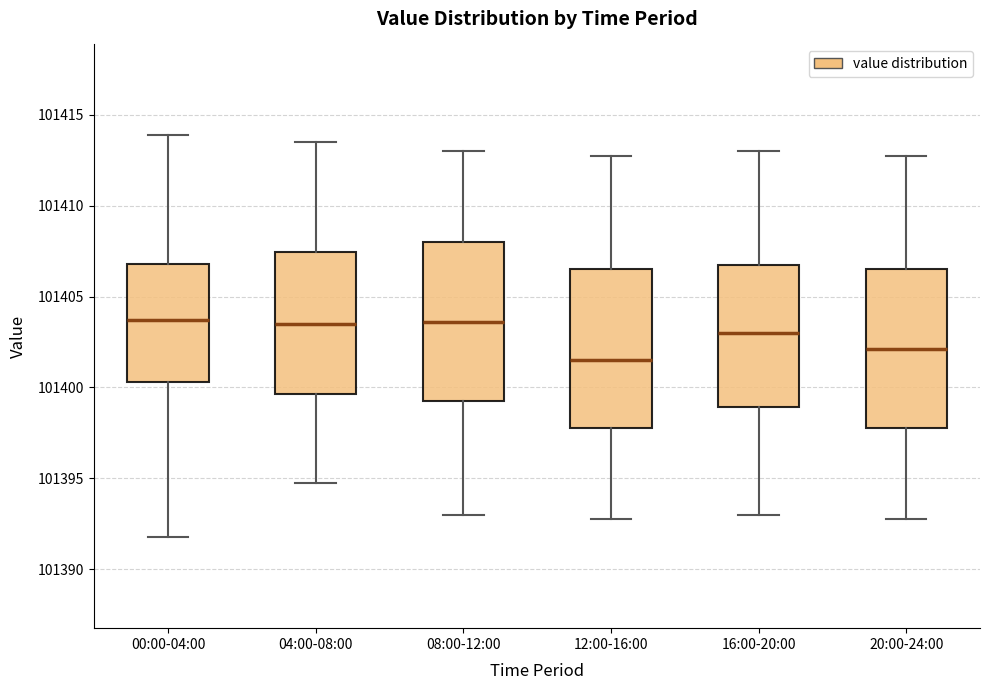

Reading left to right, read every box against the y-axis: the position of its median line, the range the box covers, and the ends of its whiskers. The values are not printed on the chart, so give them approximately, as read against the axis.

00:00-04:00: median 101403.5, box 101400.5 to 101407.0, whiskers 101392.0 to 101414.0
04:00-08:00: median 101403.5, box 101399.5 to 101407.5, whiskers 101395.0 to 101413.5
08:00-12:00: median 101403.5, box 101399.5 to 101408.0, whiskers 101393.0 to 101413.0
12:00-16:00: median 101401.5, box 101398.0 to 101406.5, whiskers 101393.0 to 101413.0
16:00-20:00: median 101403.0, box 101399.0 to 101407.0, whiskers 101393.0 to 101413.0
20:00-24:00: median 101402.0, box 101398.0 to 101406.5, whiskers 101393.0 to 101413.0